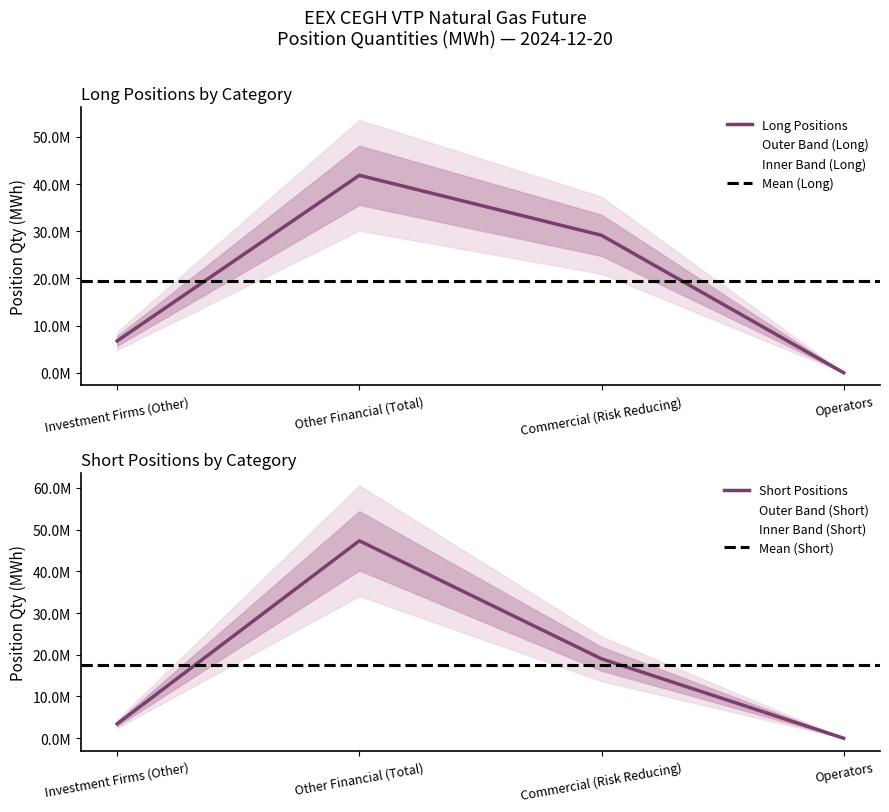

Where is Long nearest to the value 20922482?

Commercial (Risk Reducing)